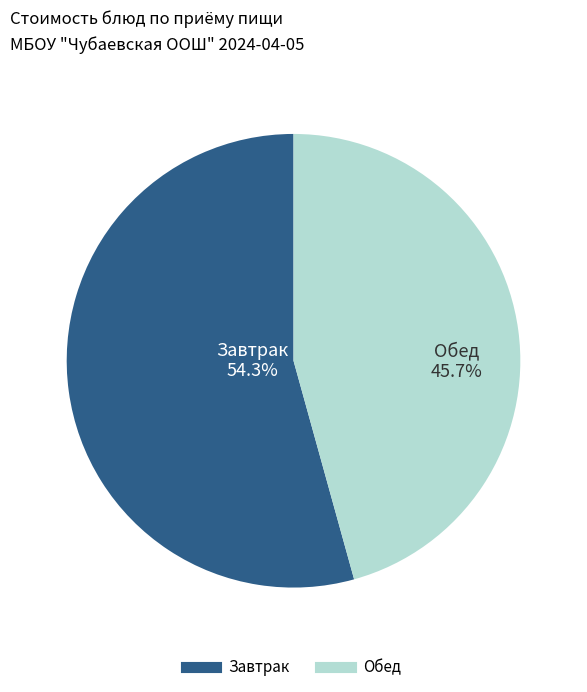

Does any single category account for the majority?

Yes